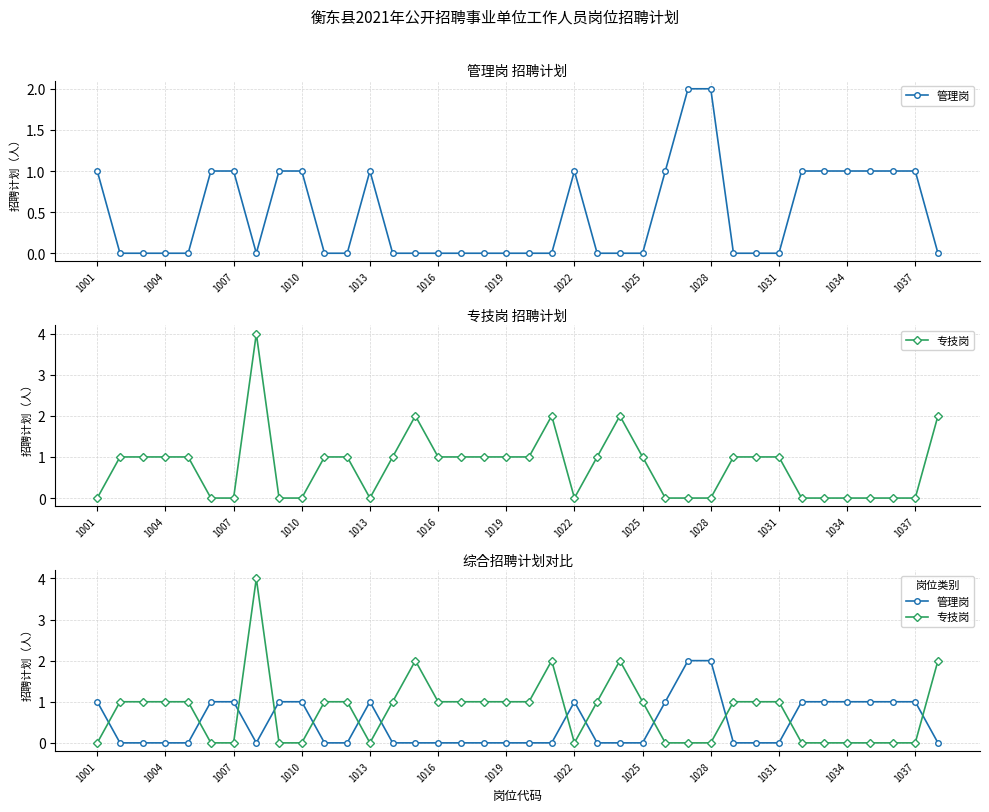

How many 管理岗 values are between 0 and 1?

36